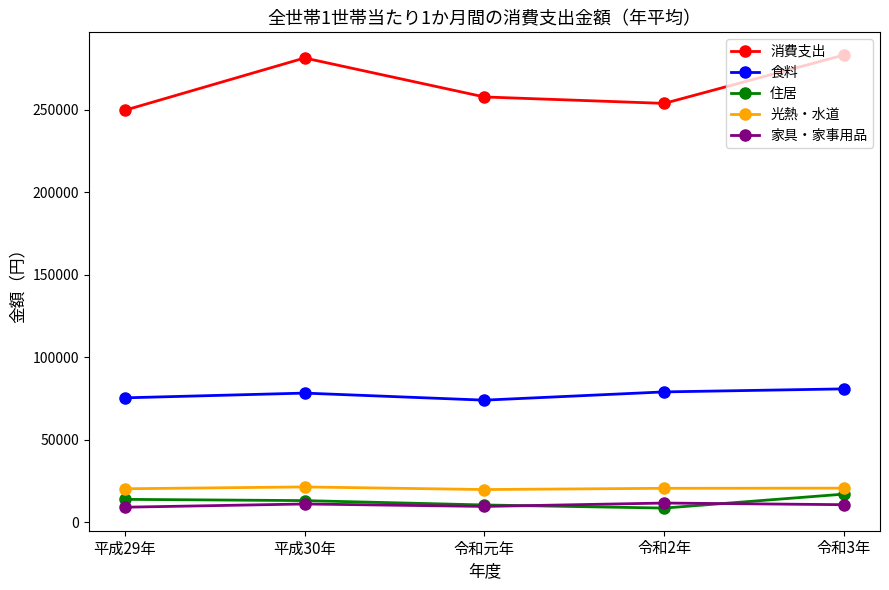

In 住居, how many points are lower than both neighbors (excluding endpoints)?

1